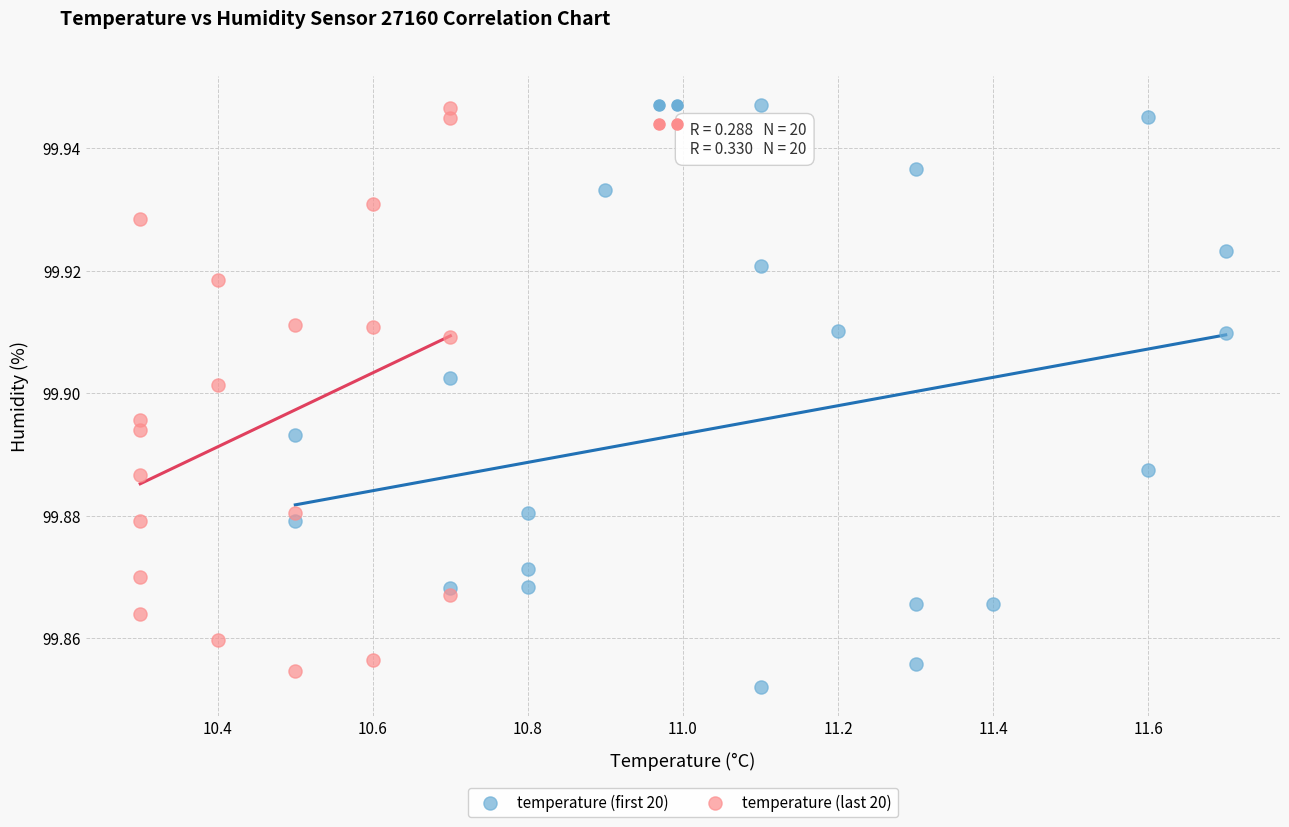

What are all the series names shown in the legend?

temperature (first 20), temperature (last 20)